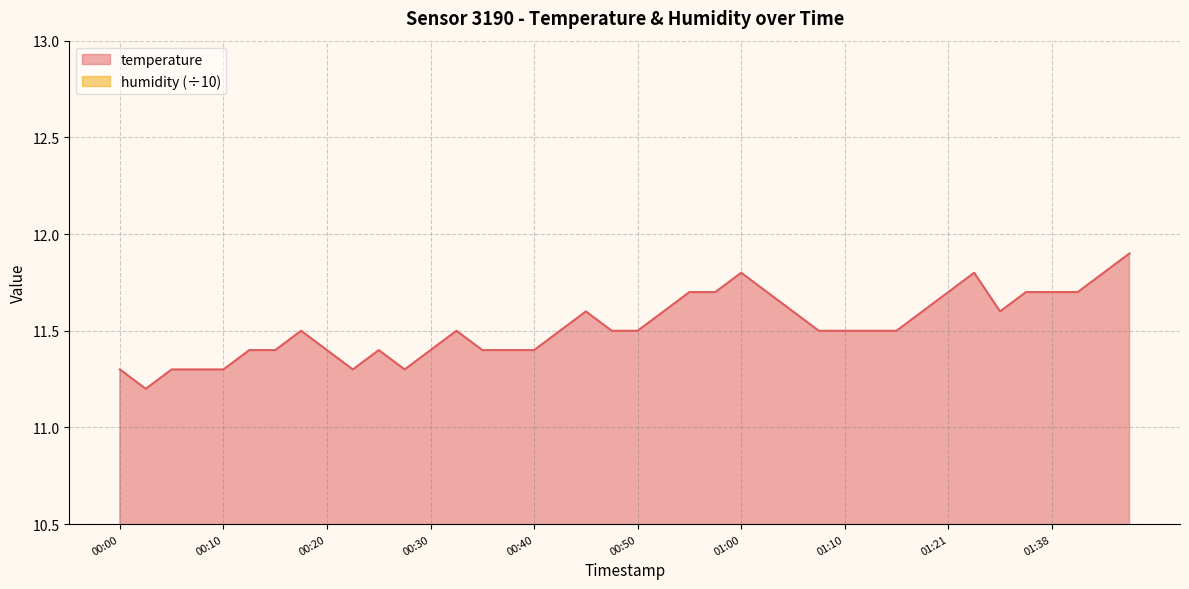

What is the change in value from 01:18 to 01:41?

+0.1